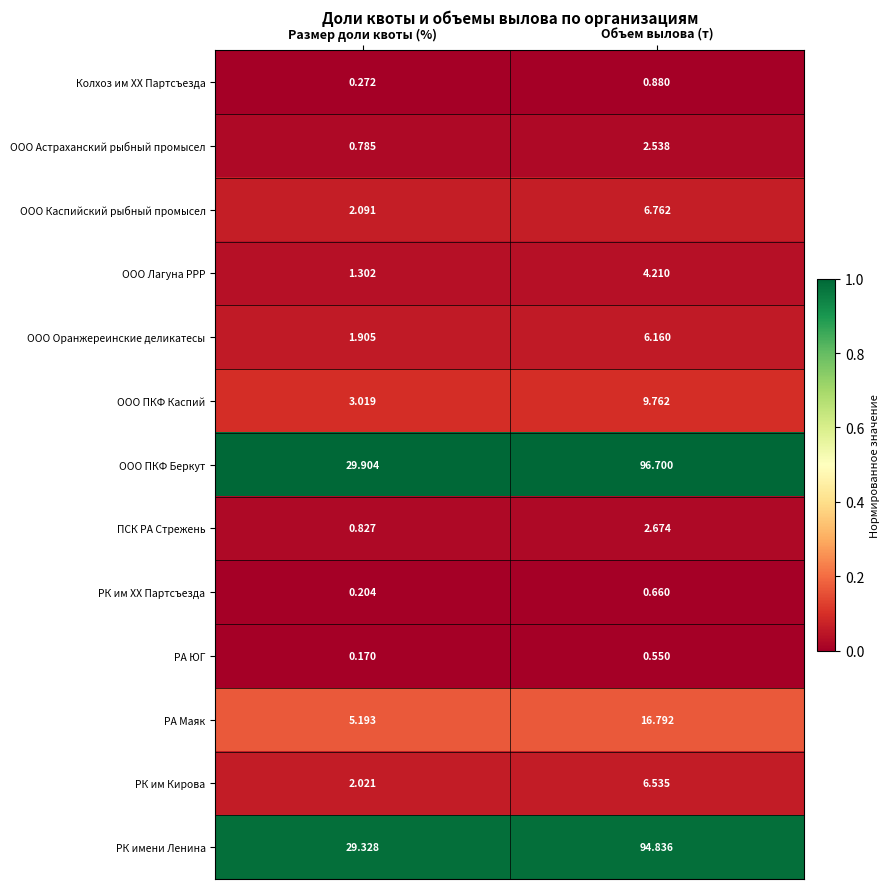

Count the number of data series in this chart.

13